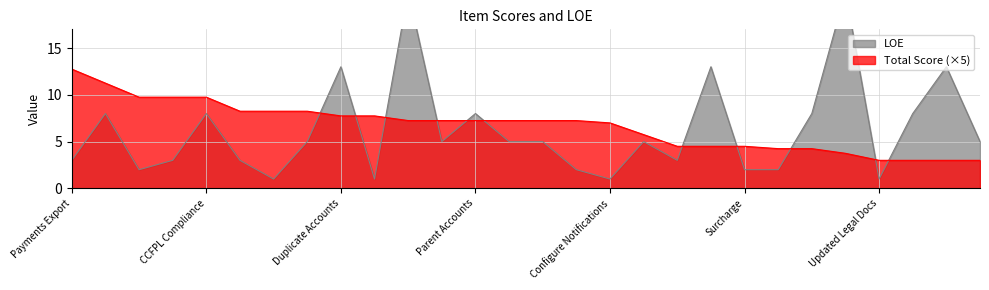

At which category is the sum across all series the highest?

Payment Plans